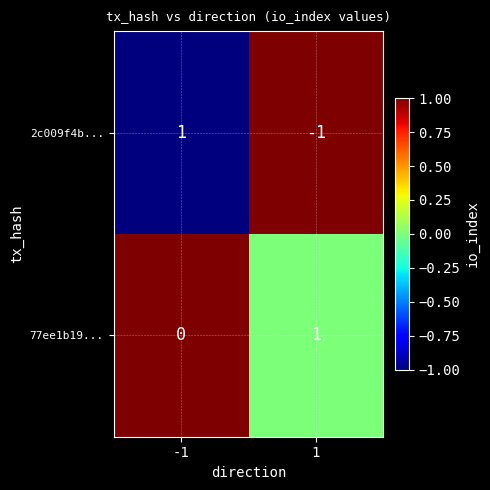

Which series has the largest total across all categories?

77ee1b19...